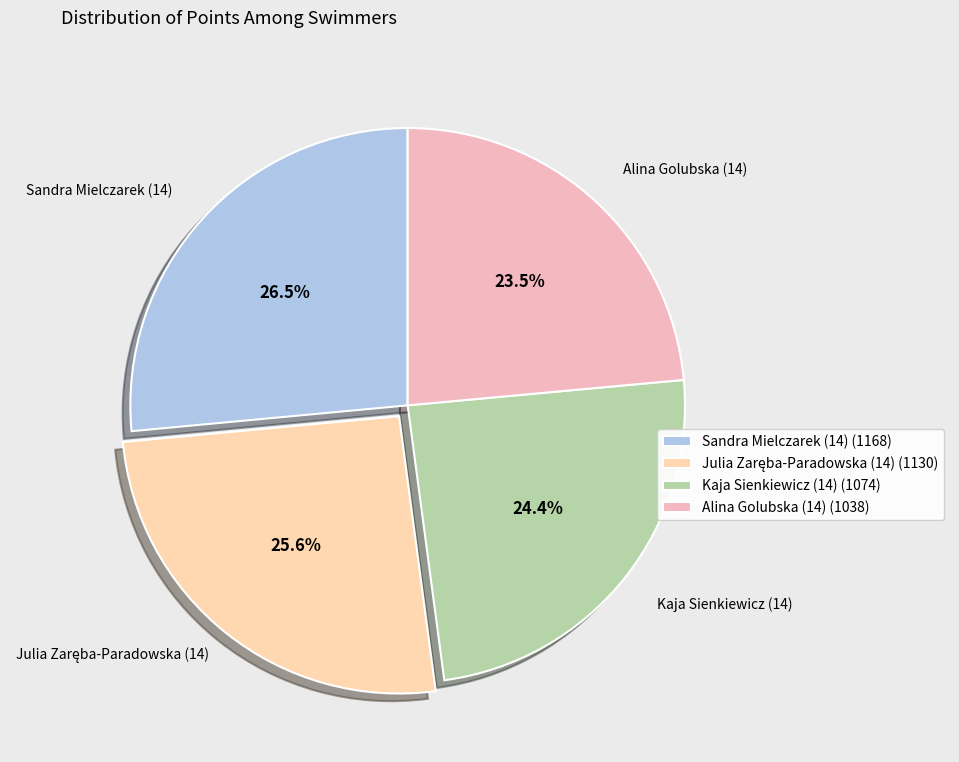

Between Kaja Sienkiewicz (14) and Sandra Mielczarek (14), which is larger?

Sandra Mielczarek (14)